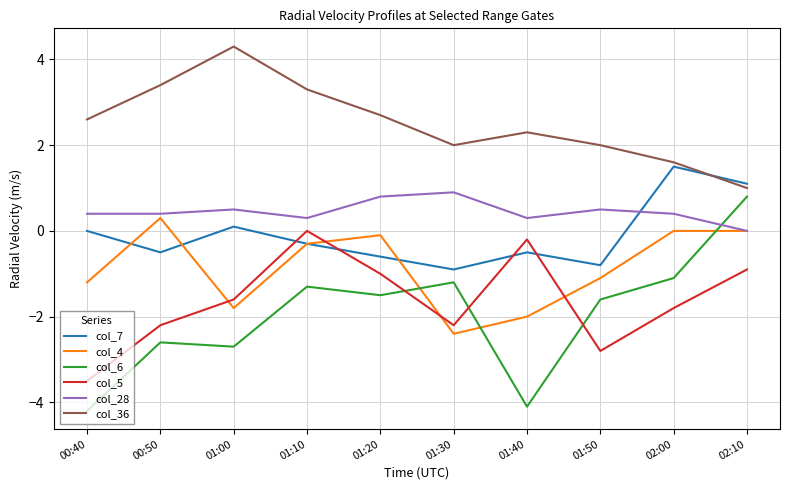

Rank the series by their maximum value, from highest to lowest.

col_36, col_7, col_28, col_6, col_4, col_5